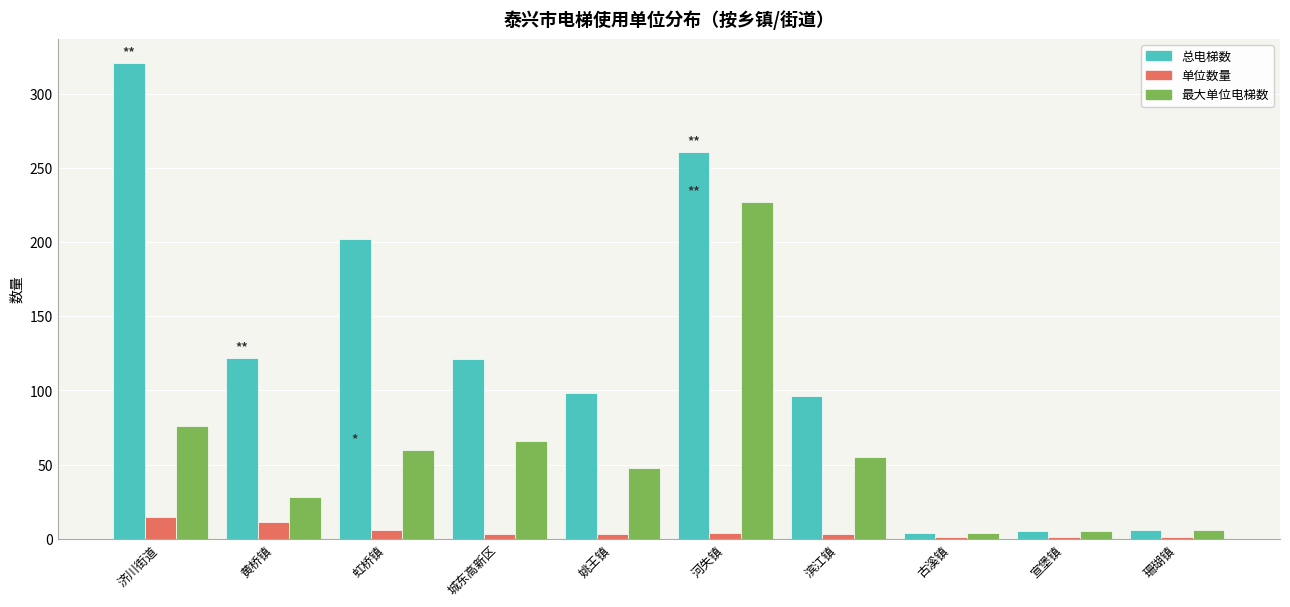

The 最大单位电梯数 series shows 55 at 滨江镇. True or false?

True